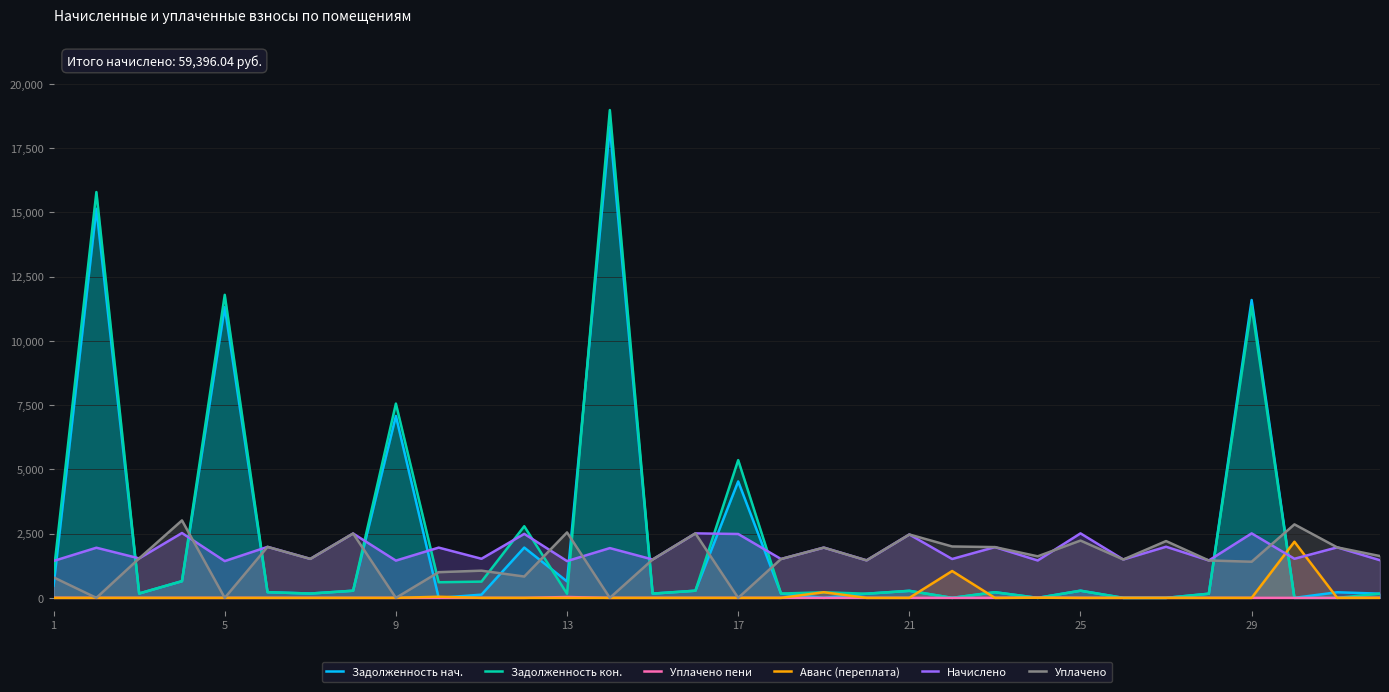

What is the maximum value shown in the chart?

18977.4